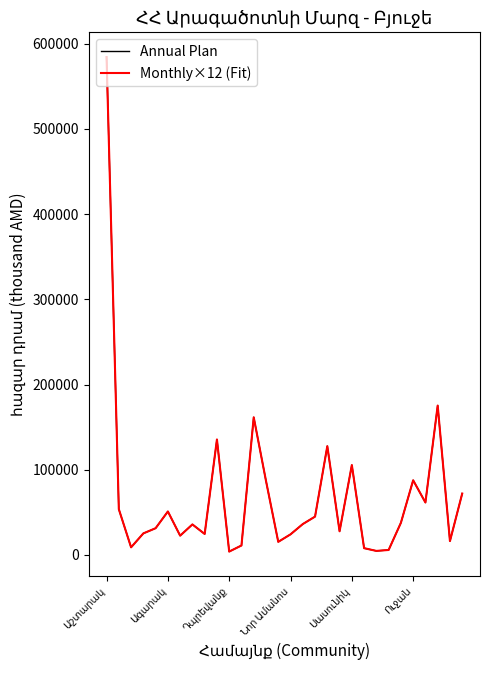

What is the maximum value for Monthly×12 (Fit)?

584380.8